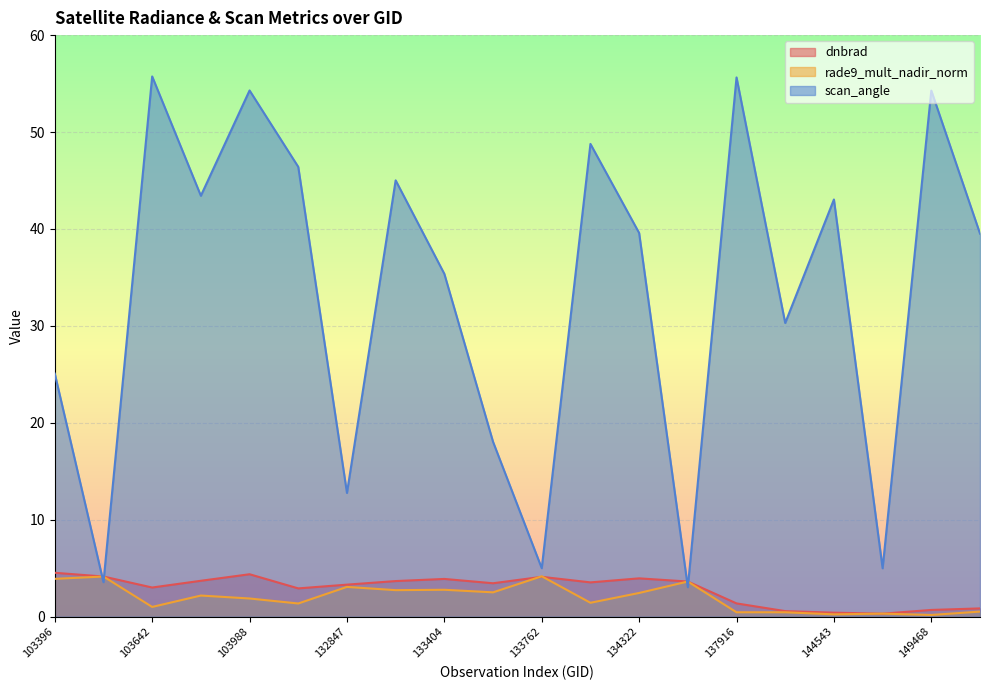

The scan_angle series shows 34.4 at 137916. True or false?

False